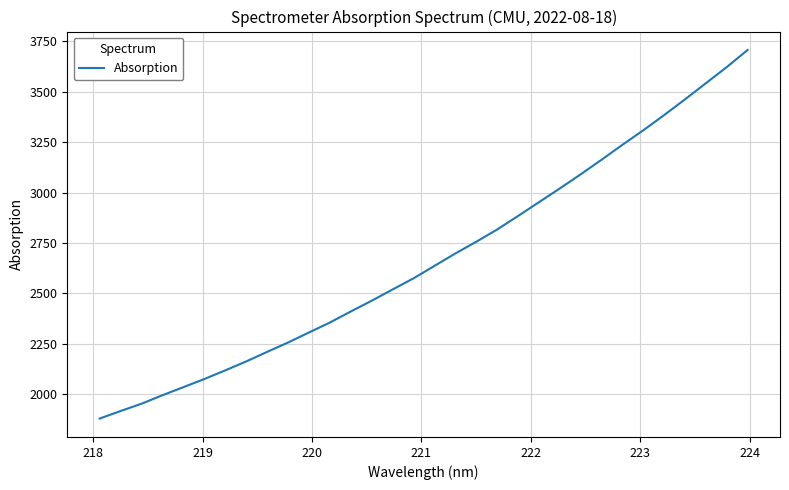

What is the difference between the second highest and minimum values?

1742.8